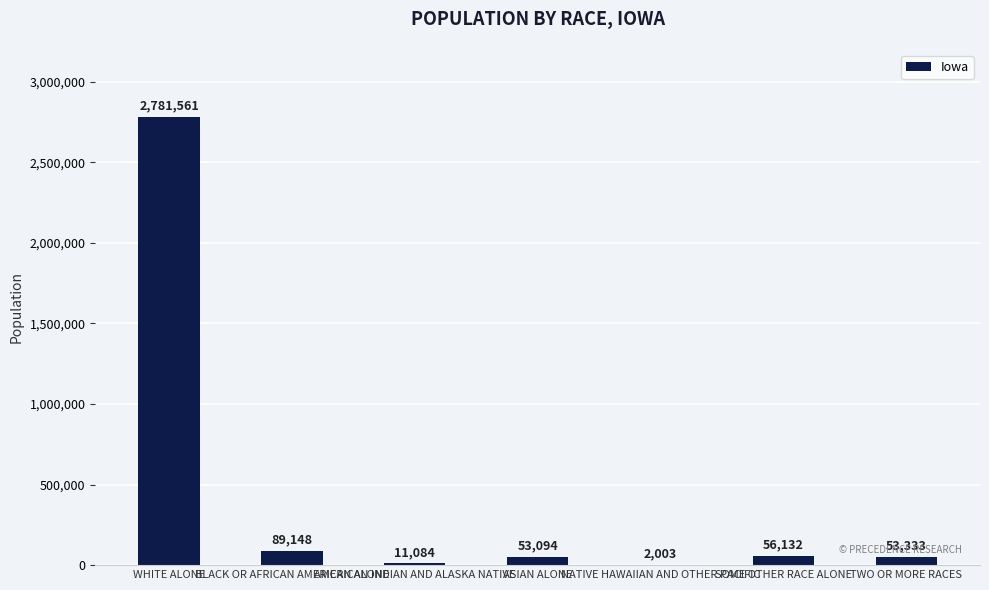

Count the number of data series in this chart.

1